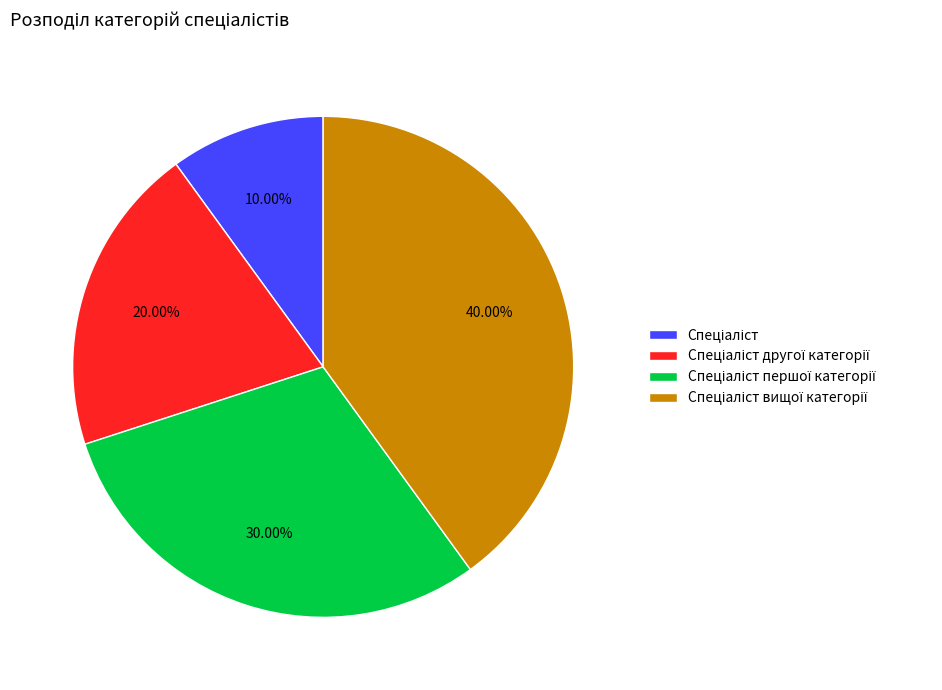

Does any single category account for the majority?

No